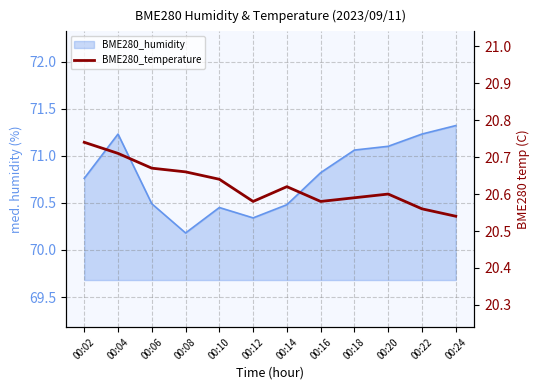

The value at 00:06 is 13.2. True or false?

False